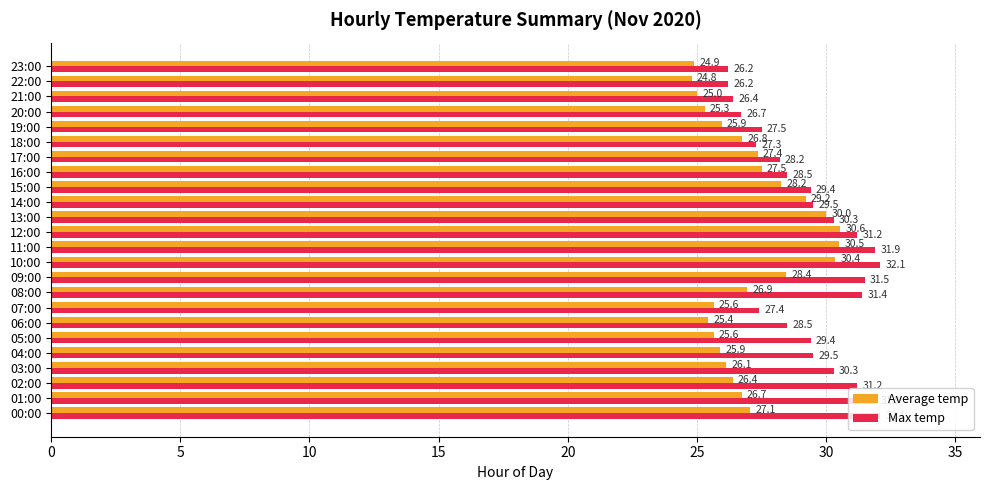

What is the sum of the Max temp values at 03:00 and 01:00?

62.2